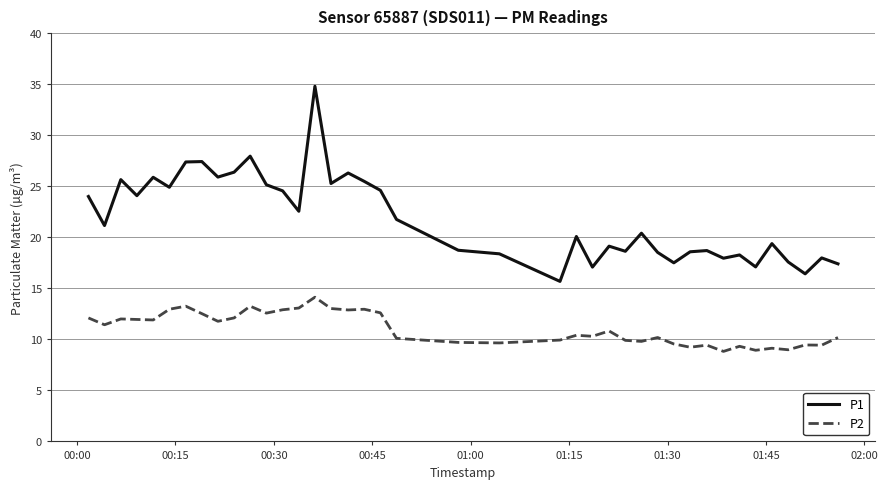

Which series has the widest spread of values?

P1